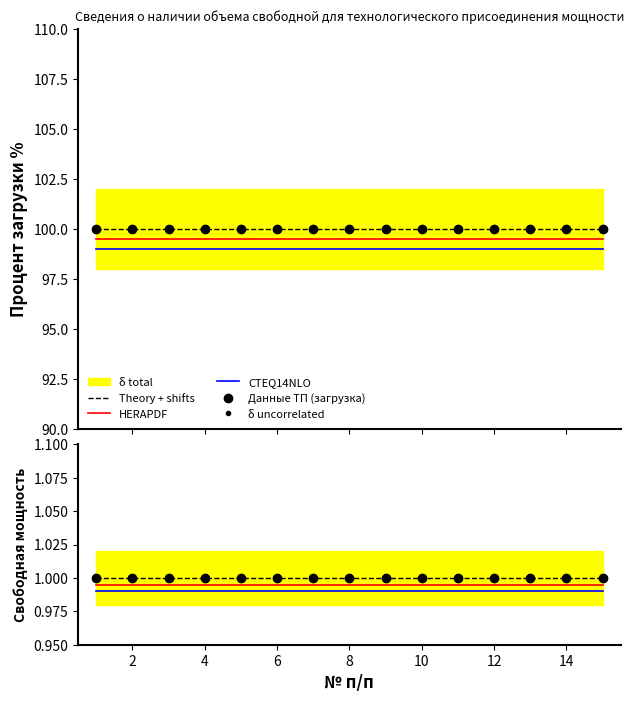

List the series in order of their overall mean, lowest first.

Свободная мощность для технологического присоединения, Процент загрузки трансформатора %